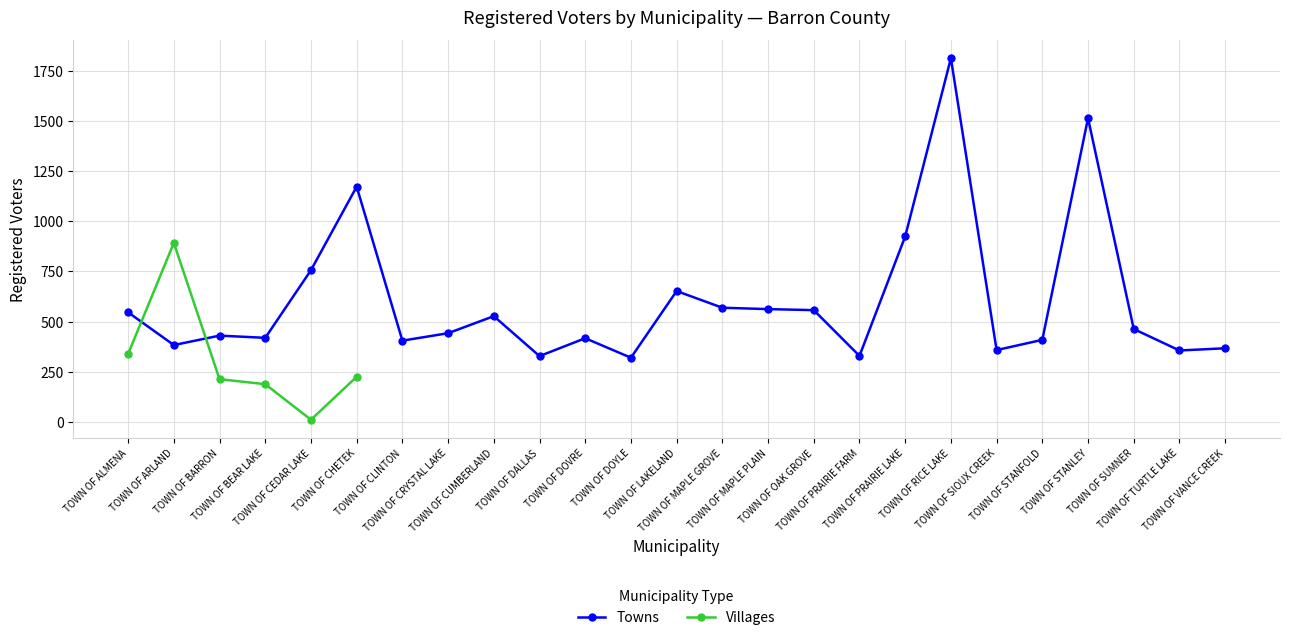

What is the approximate value at TOWN OF PRAIRIE LAKE?

924